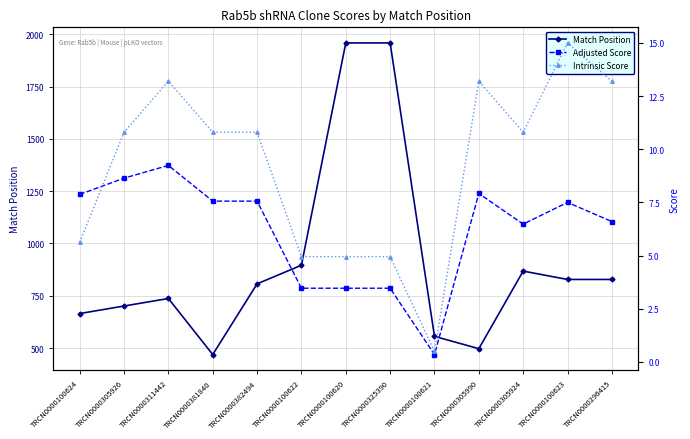

Reading left to right, extract all data points from this chart.

Match Position: 665.0	701.0	737.0	469.0	807.0	896.0	1959.0	1959.0	556.0	497.0	868.0	828.0	828.0
Adjusted Score: 7.9	8.6	9.2	7.6	7.6	3.5	3.5	3.5	0.3	7.9	6.5	7.5	6.6
Intrinsic Score: 5.6	10.8	13.2	10.8	10.8	5.0	5.0	5.0	0.5	13.2	10.8	15.0	13.2